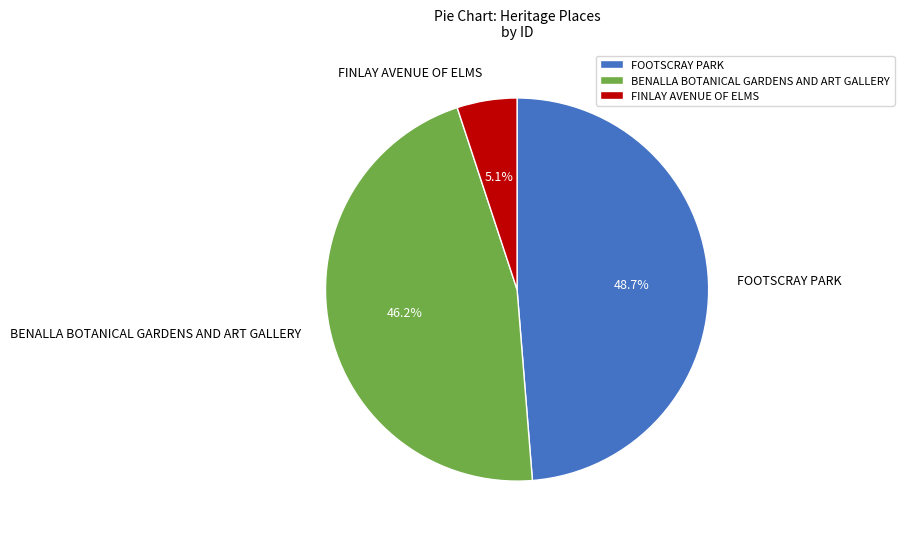

To the nearest percent, what is the average slice percentage?

33%